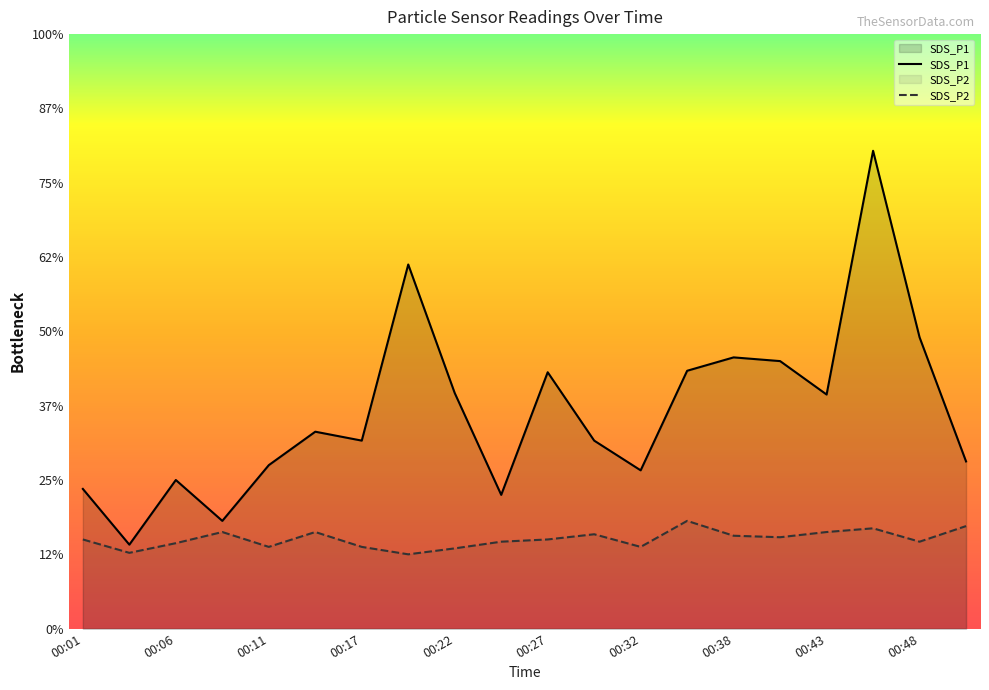

Does the chart display data point markers on the line(s)?

No